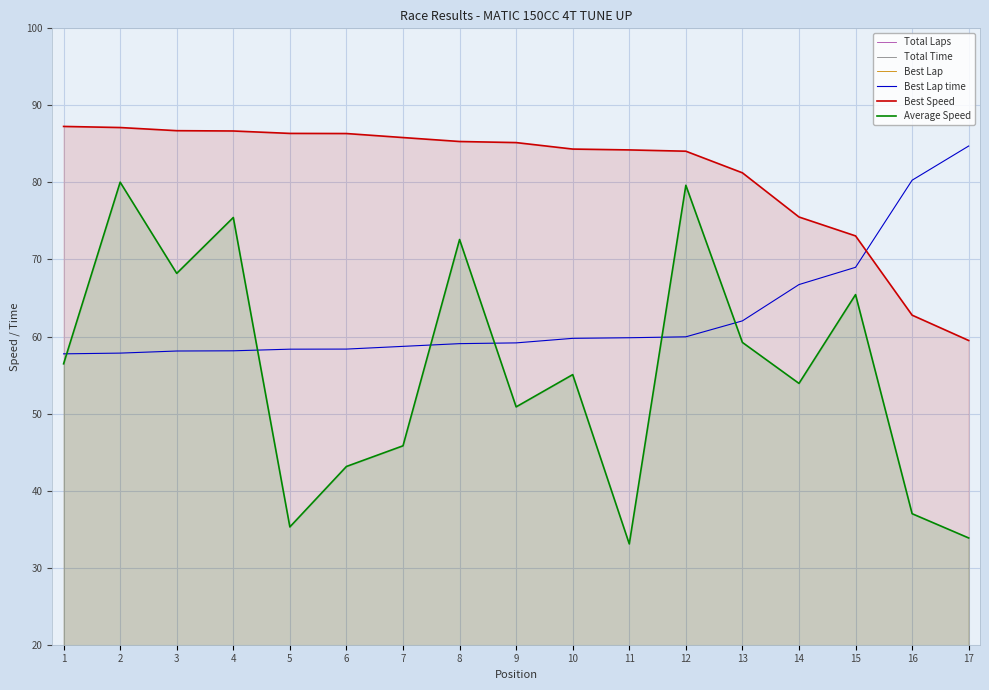

Where is the first local maximum for Average Speed?

2